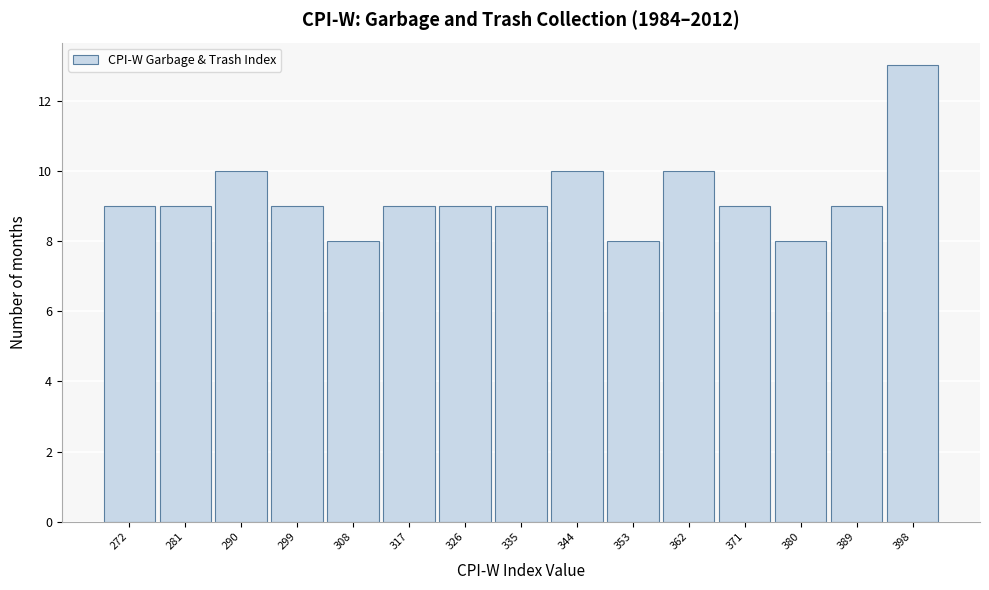

Reading left to right, transcribe this chart: for each bar, give the range it covers on the x-axis and its height. Neither the bar edges nor the heights are printed on the chart, so give them approximately, as read against the axes.

268 to 276: 9
276 to 285: 9
285 to 294: 10
294 to 303: 9
303 to 312: 8
312 to 321: 9
321 to 330: 9
330 to 339: 9
339 to 348: 10
348 to 357: 8
357 to 366: 10
366 to 375: 9
375 to 384: 8
384 to 393: 9
393 to 402: 13